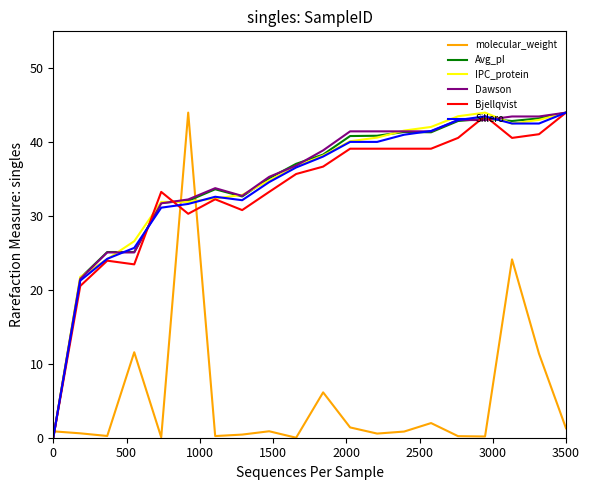

What is the highest value of the Avg_pI series?

44.0